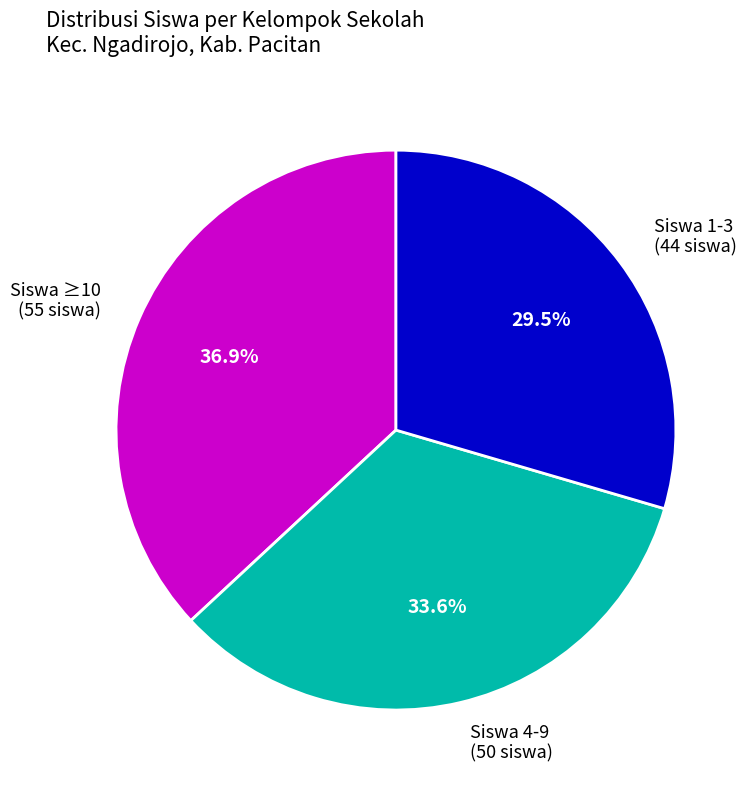

Count the number of slices in the pie.

3